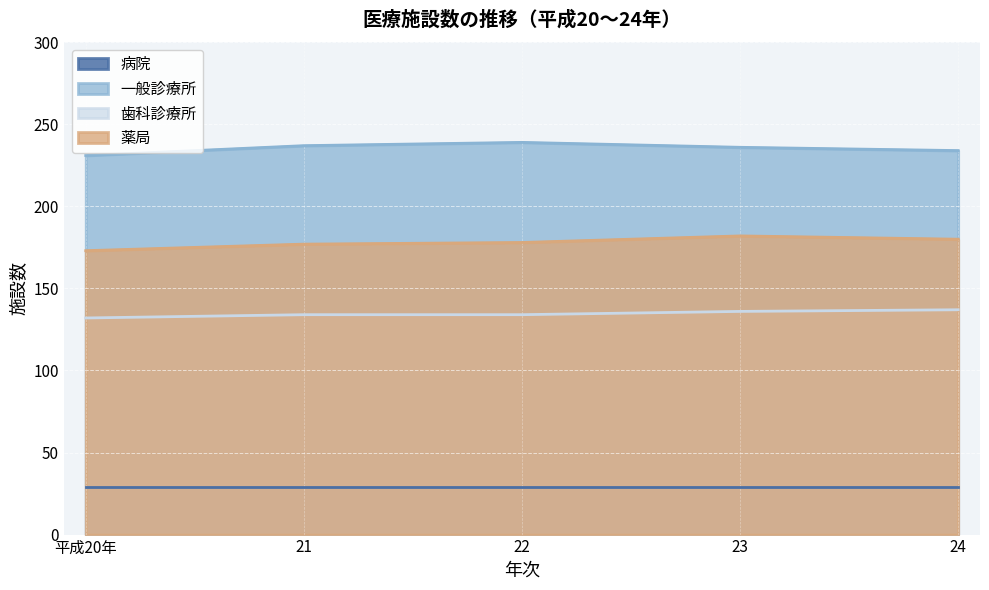

What is the value of the 歯科診療所 point at the 2nd from the left?

134